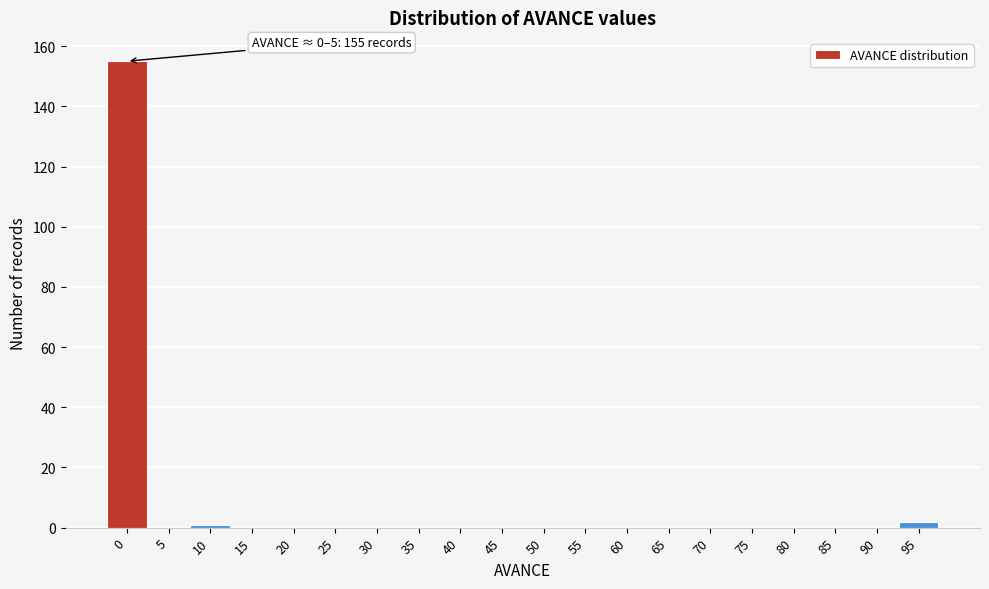

Reading left to right, extract all data points from this chart.

0=155	5=0	10=1	15=0	20=0	25=0	30=0	35=0	40=0	45=0	50=0	55=0	60=0	65=0	70=0	75=0	80=0	85=0	90=0	95=2